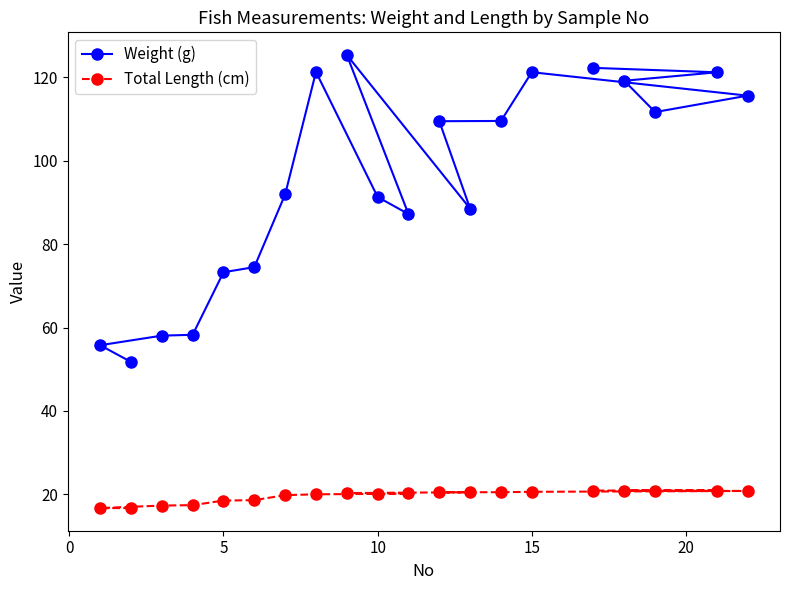

Which series has the widest spread of values?

Weight (g)